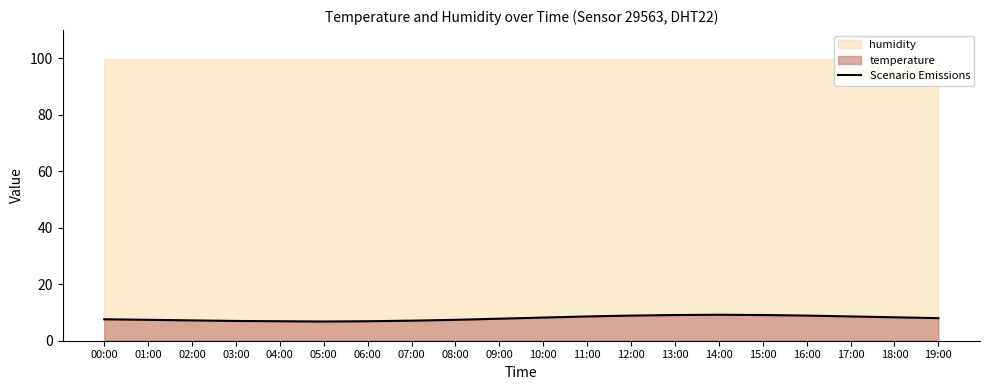

True or false: Scenario Emissions has a value of 8.9 at 16:00.

True